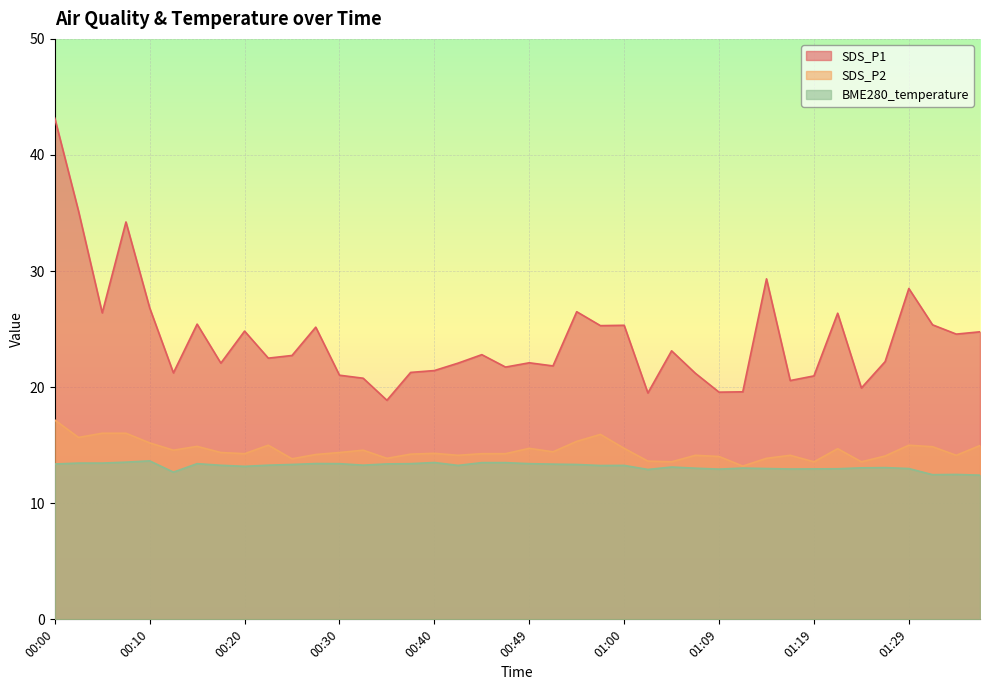

How many data points in SDS_P2 are less than 14?

8